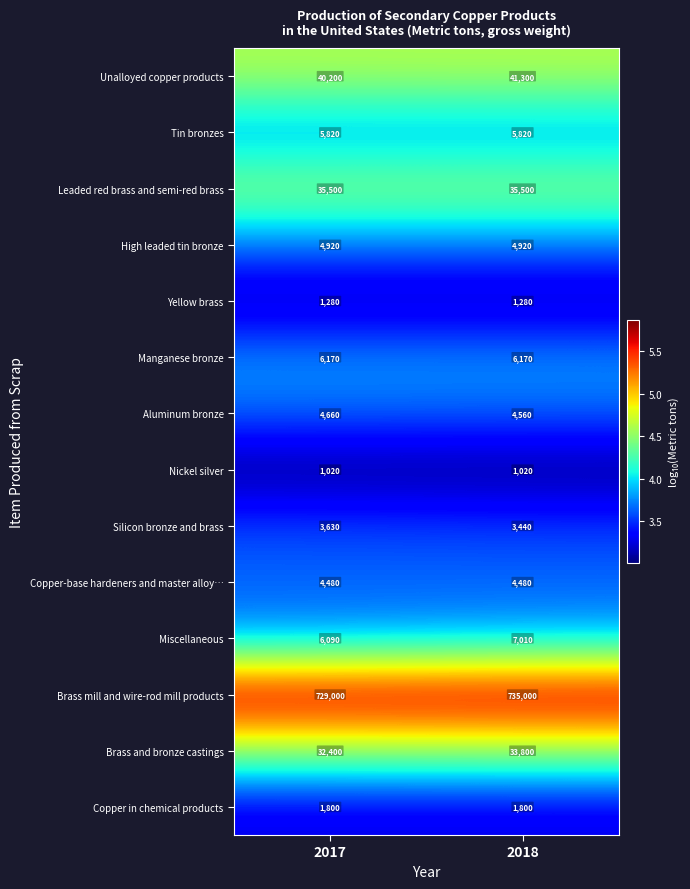

What is the minimum value shown in the chart?

1020